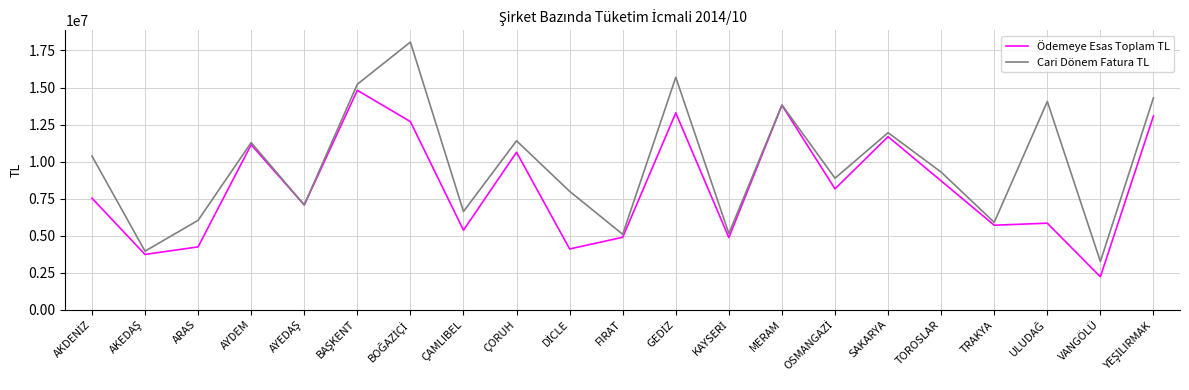

Which series has the largest total across all categories?

Cari Dönem Fatura TL